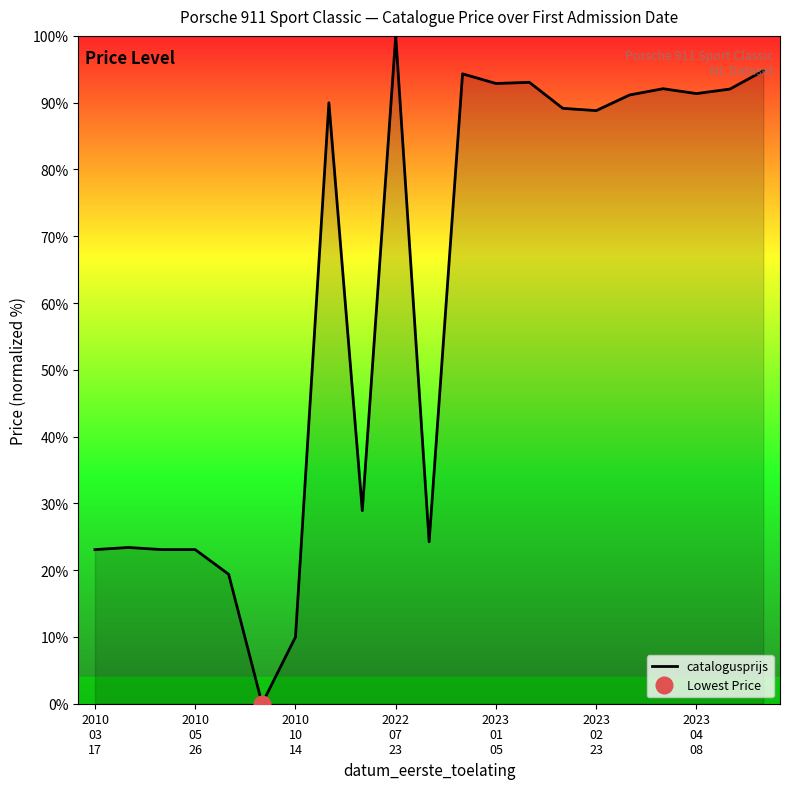

What is the value of the 7th point from the left?

10.0